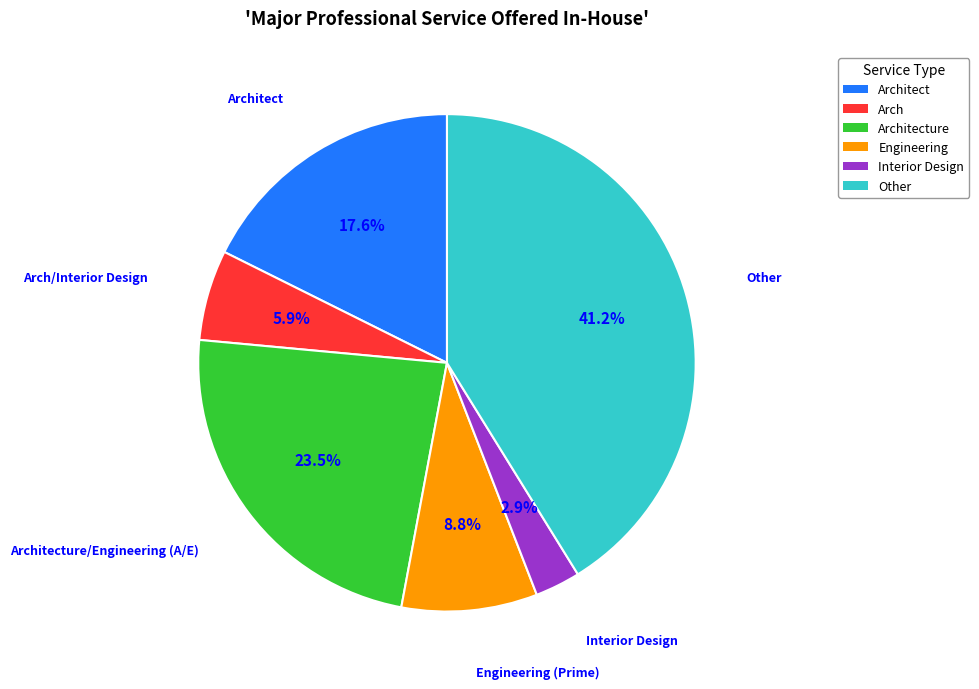

What is the total percentage of Arch and Interior Design?

8.8%